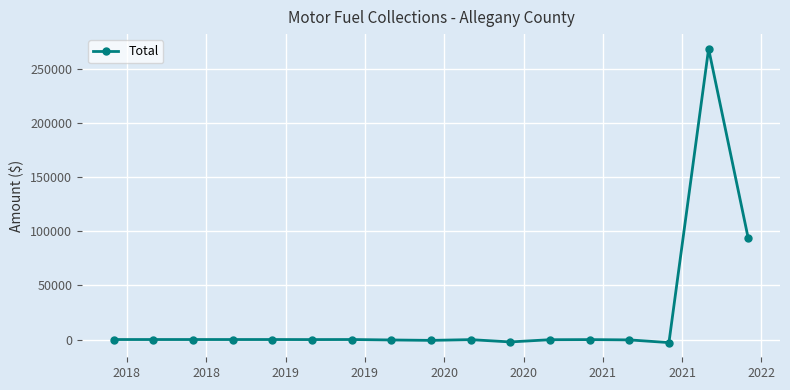

What is the maximum value shown in the chart?

268304.7